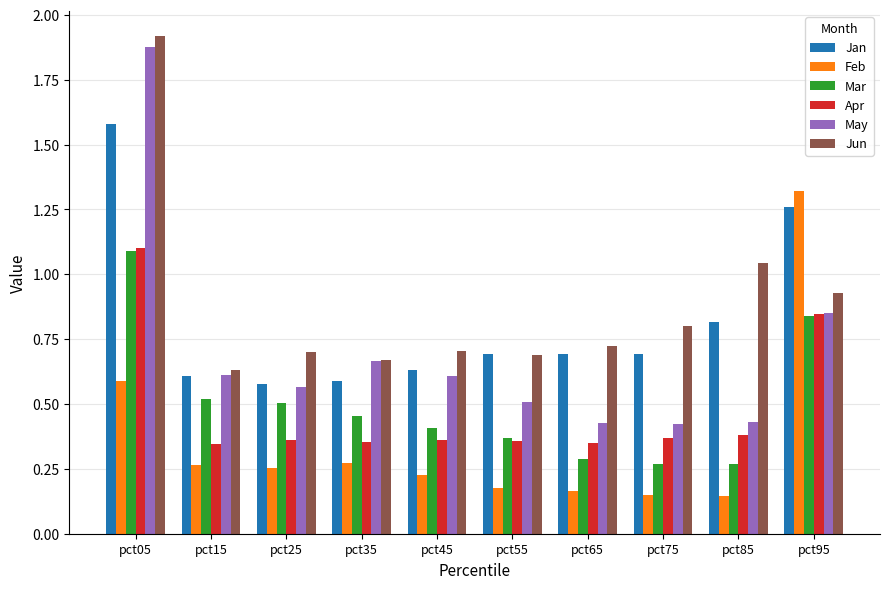

What is the difference between the maximum and minimum values in the Feb series?

1.2